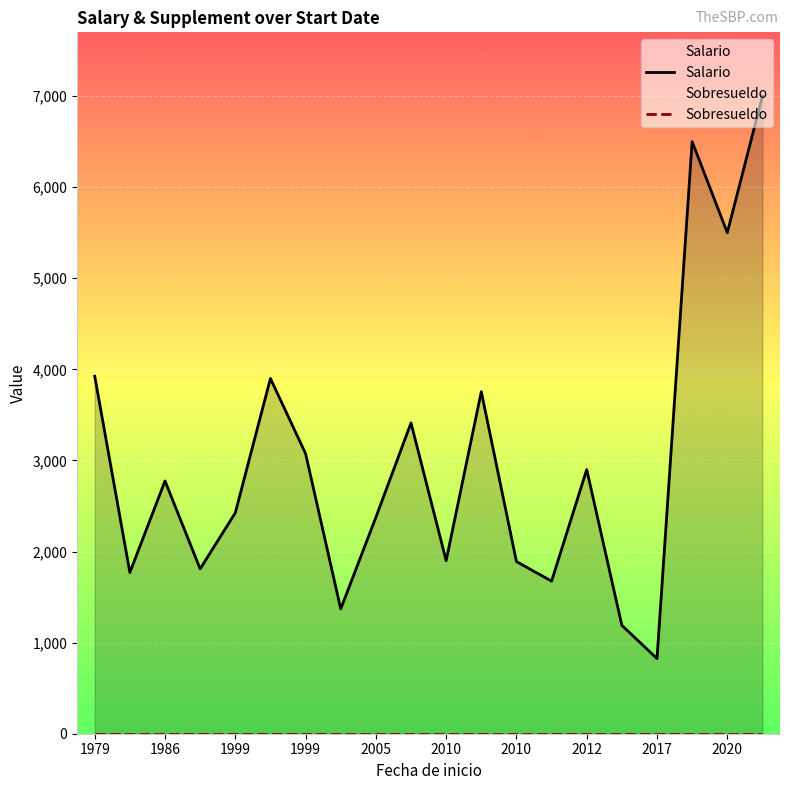

At which label does Salario first exceed 2775?

1979